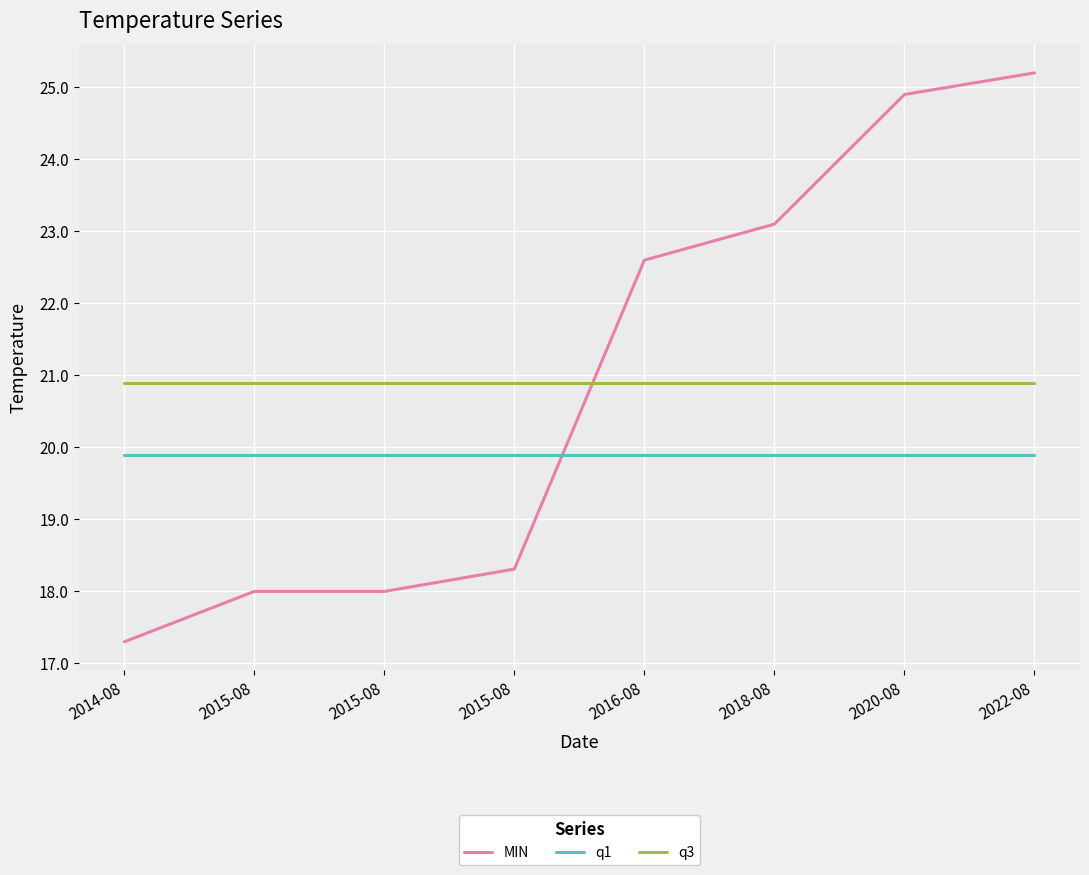

How many lines are shown in the chart?

3